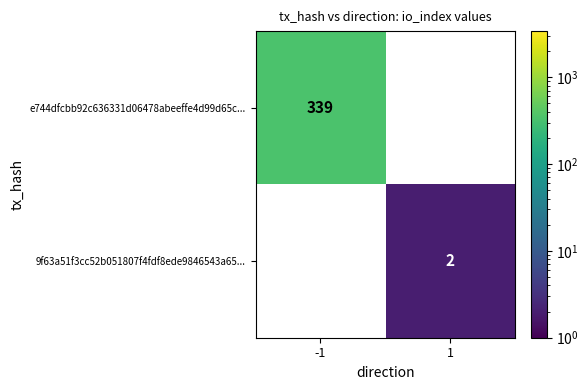

Rank the series by their average value, from lowest to highest.

9f63a51f3cc52b051807f4fdf8ede9846543a65..., e744dfcbb92c636331d06478abeeffe4d99d65c...